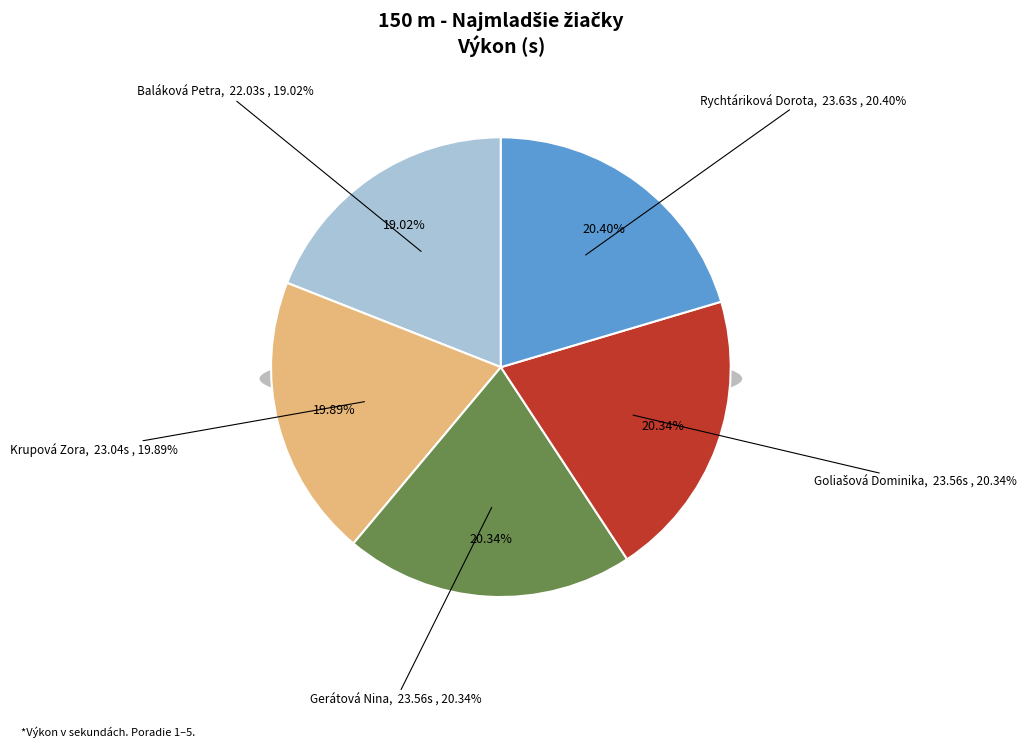

Does Baláková Petra account for over 50% of the chart?

No